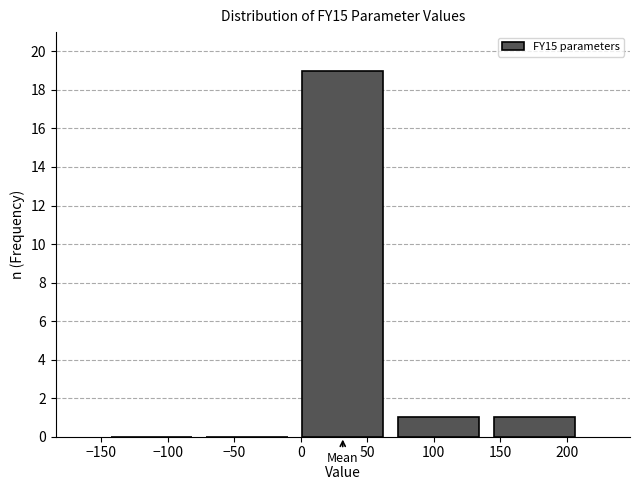

Reading left to right, extract all data points from this chart.

−100=0	−50=0	50=19	100=1	200=1